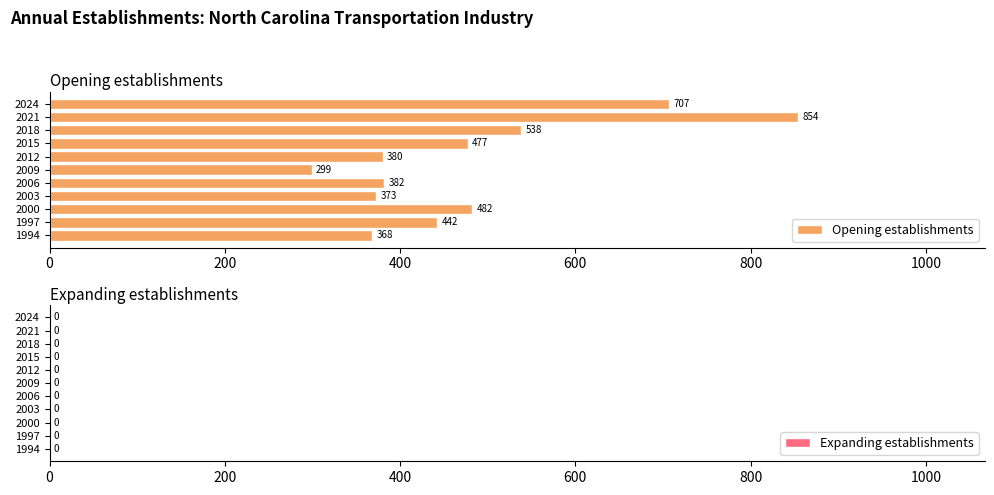

Where is the data nearest to the value 576?

2018